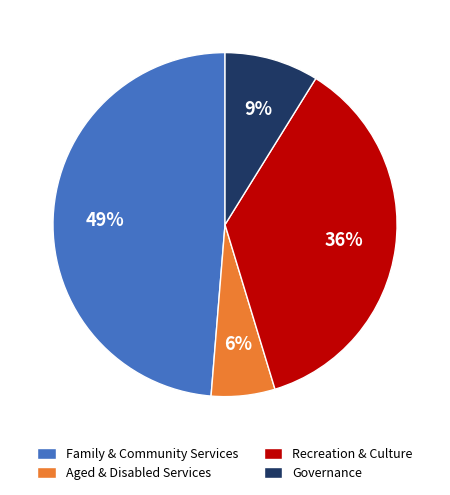

Is the sum of Aged & Disabled Services and Family & Community Services greater than half?

Yes